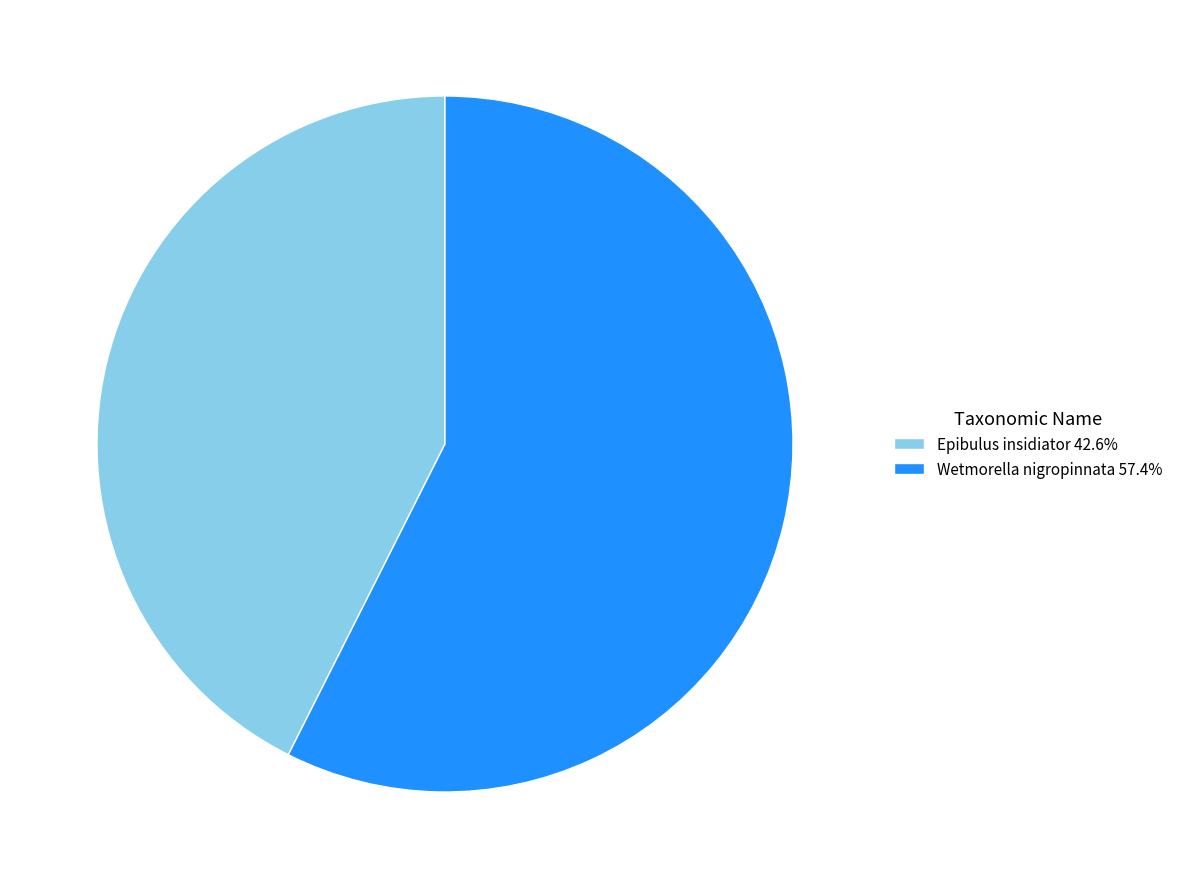

Is it true that Wetmorella nigropinnata is 57% of the pie?

True